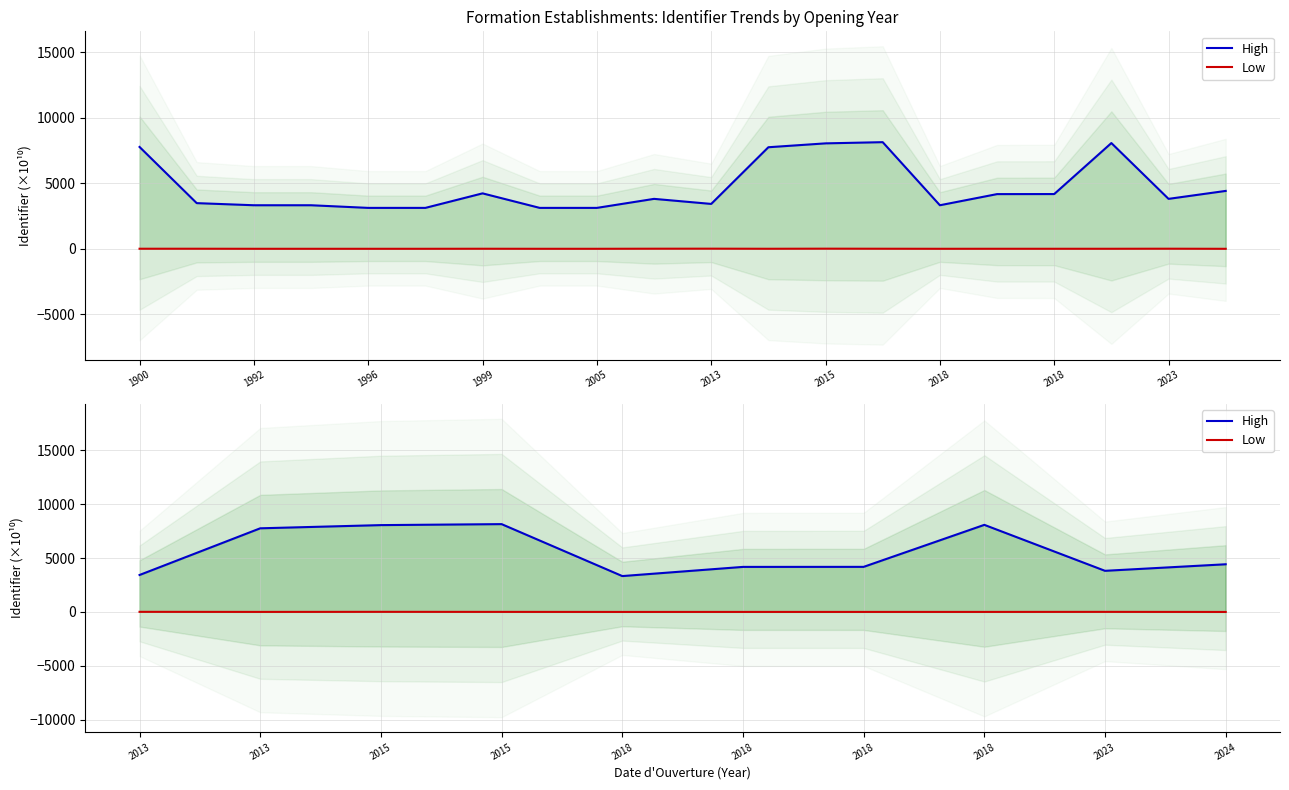

What is the value of the Low point at the 6th from the left?

2.5